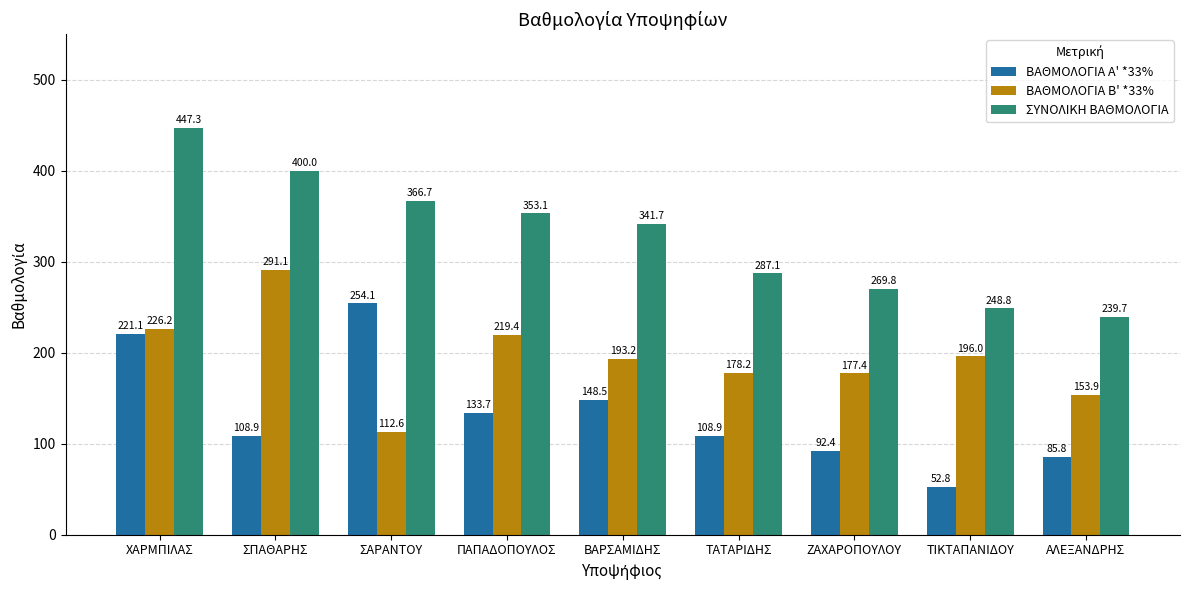

How many groups of bars are there?

9